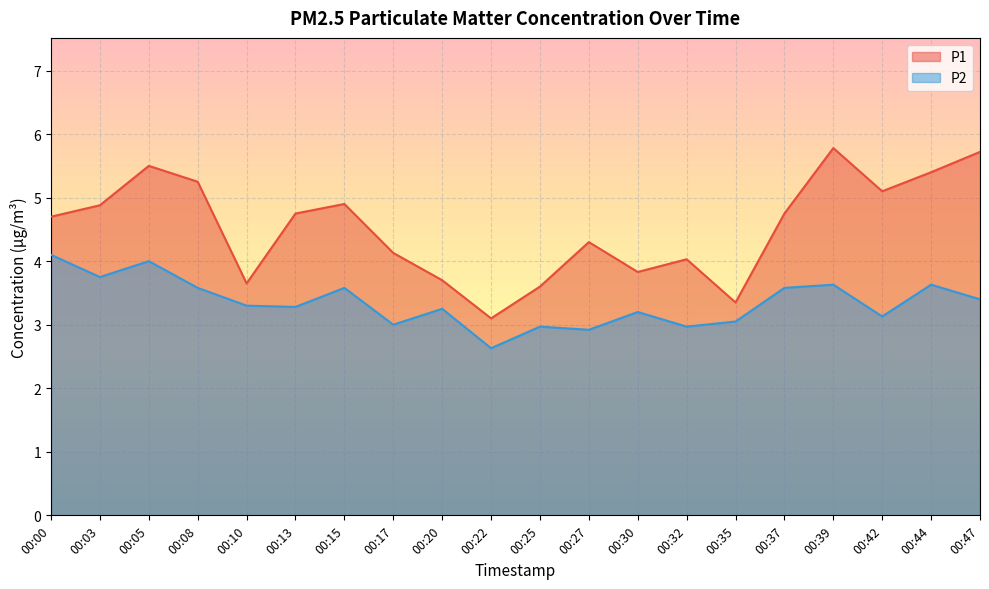

How many distinct data groups are displayed?

2